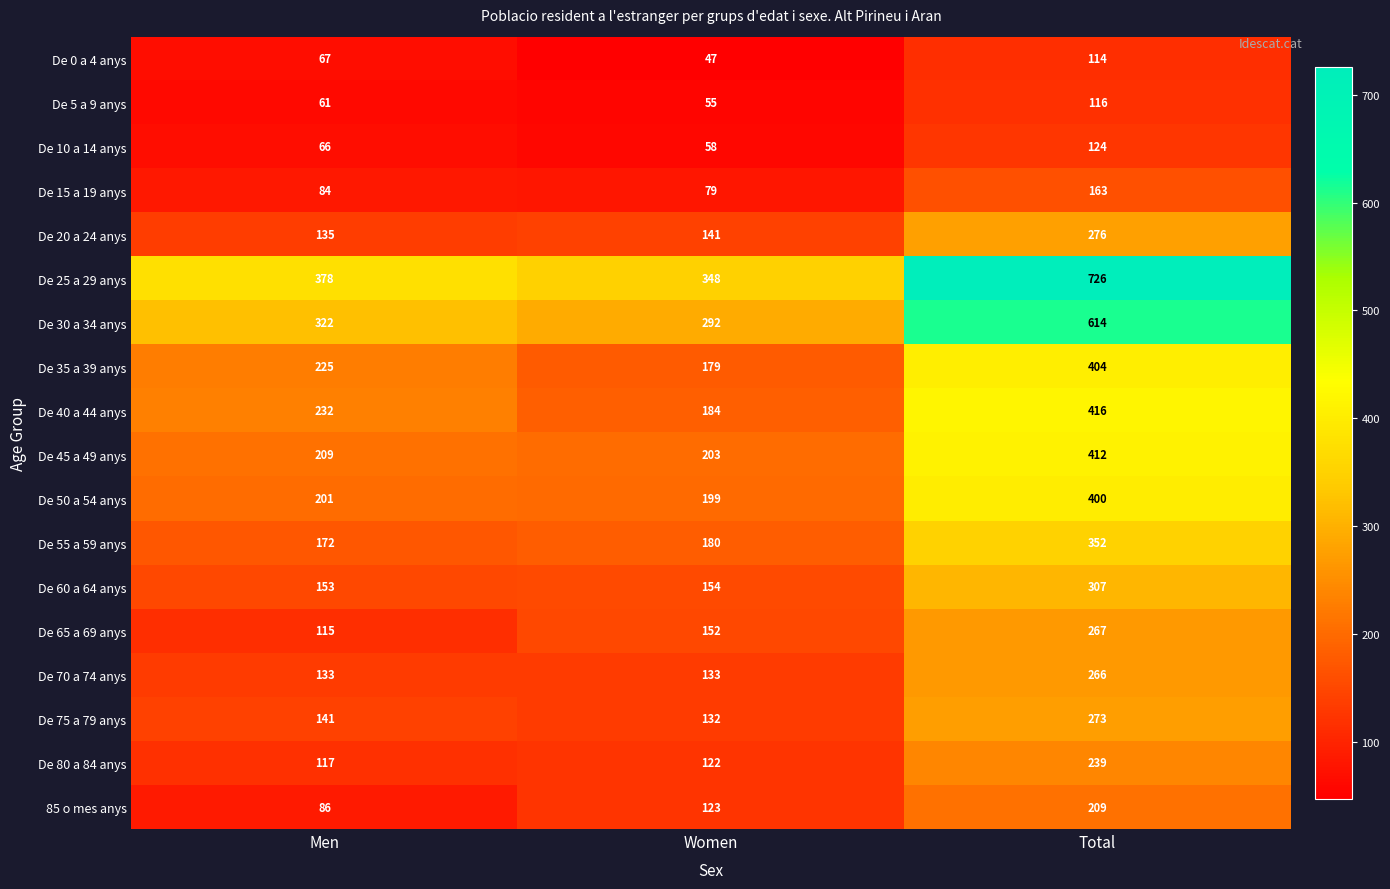

The value of De 30 a 34 anys at Total is 1060. True or false?

False